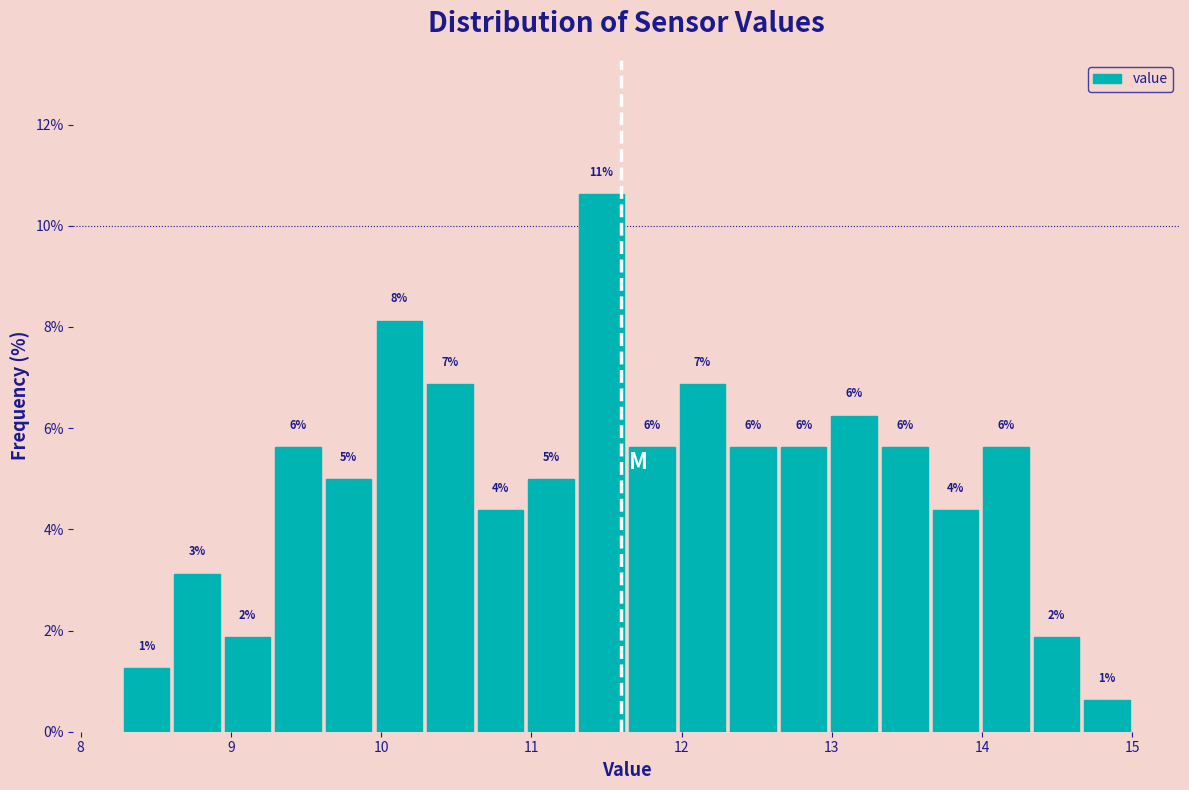

Read against the x-axis, roughly where is the centre of the tallest bar?

11.5